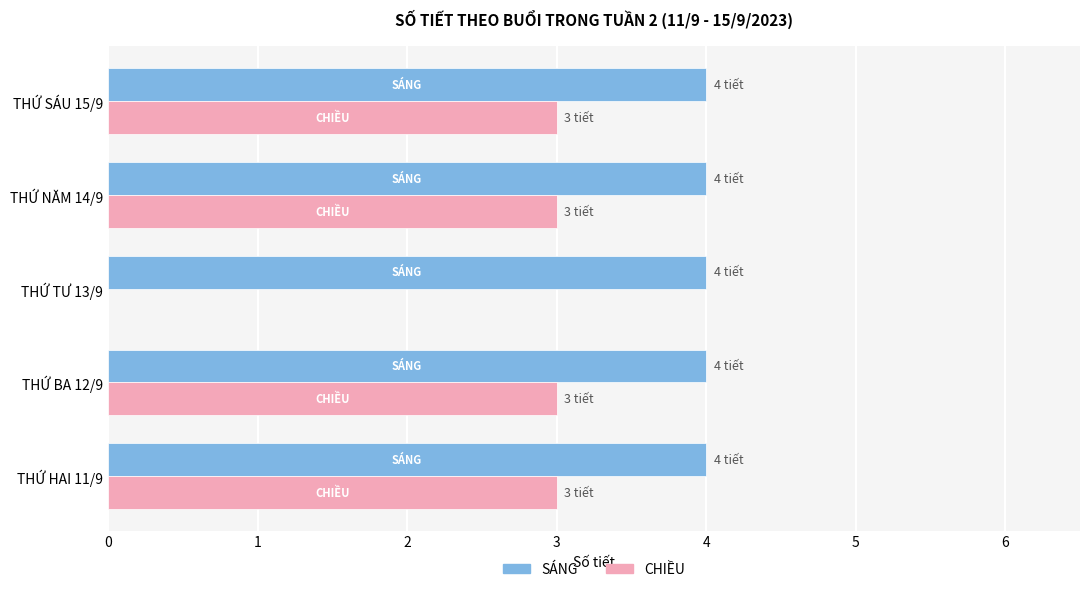

At which label is CHIỀU closest to 1?

THỨ TƯ 13/9